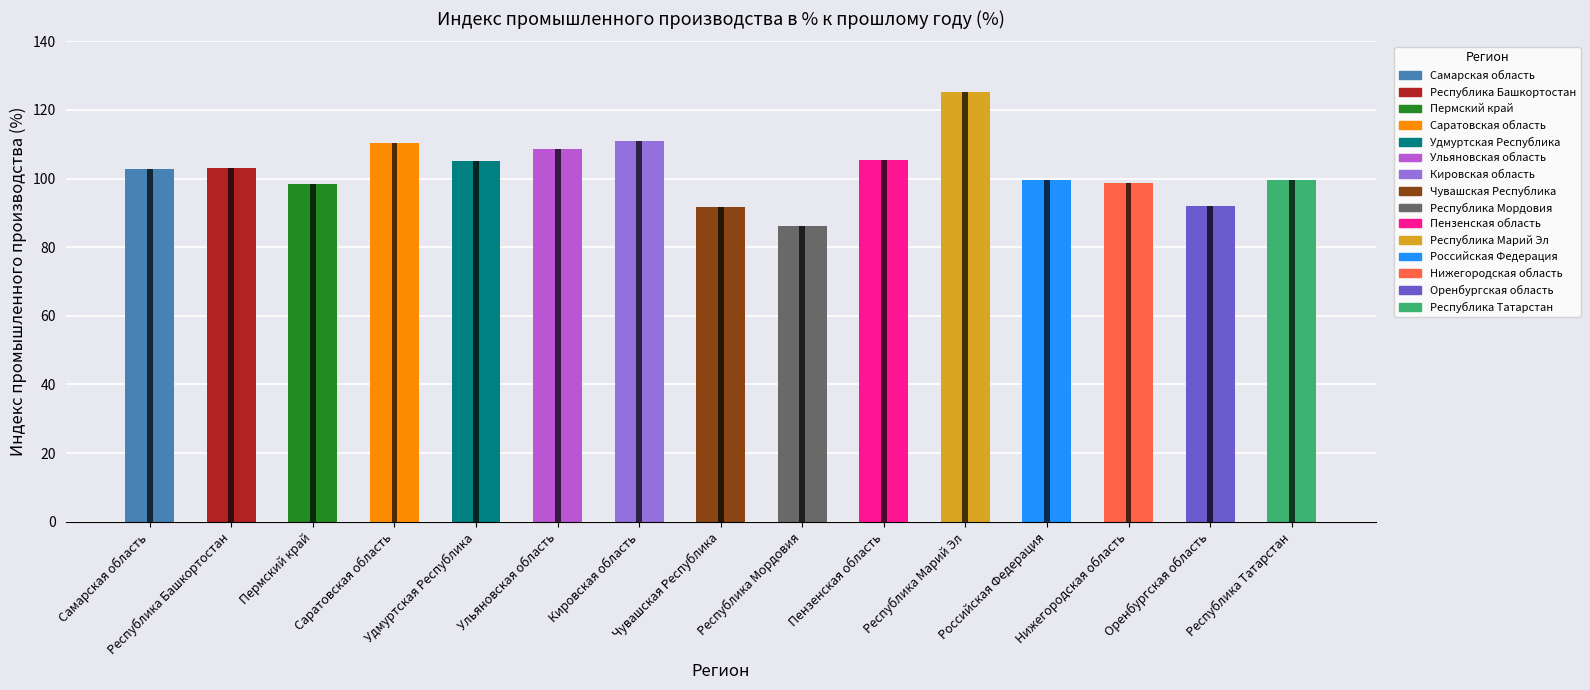

At which label does the data first exceed 102?

Самарская область